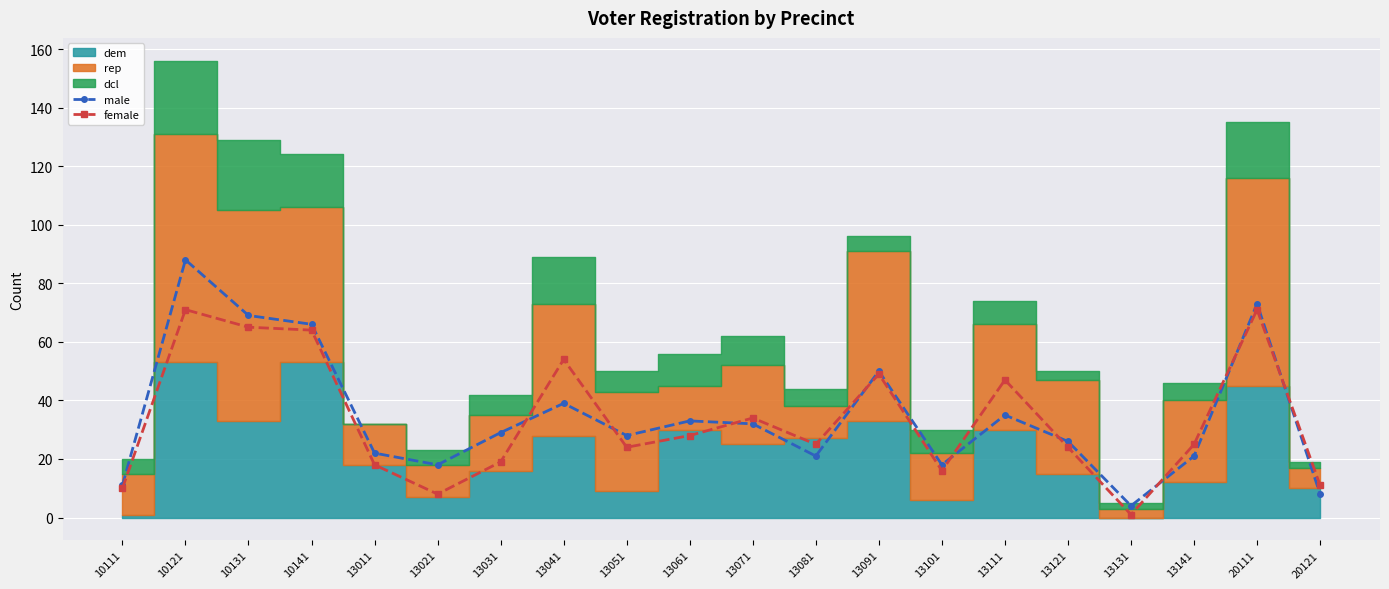

Reading left to right, list all the values displayed in this chart.

male: 10111=11	10121=88	10131=69	10141=66	13011=22	13021=18	13031=29	13041=39	13051=28	13061=33	13071=32	13081=21	13091=50	13101=18	13111=35	13121=26	13131=4	13141=21	20111=73	20121=8
female: 10111=10	10121=71	10131=65	10141=64	13011=18	13021=8	13031=19	13041=54	13051=24	13061=28	13071=34	13081=25	13091=49	13101=16	13111=47	13121=24	13131=1	13141=25	20111=71	20121=11